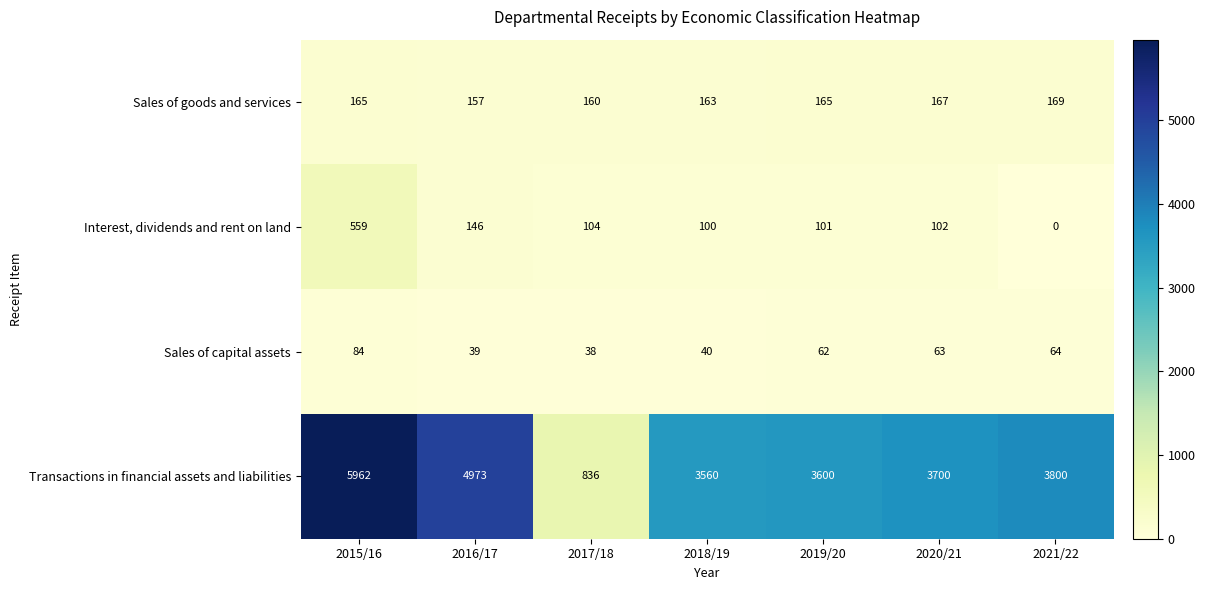

Is it true that Sales of goods and services equals 157 at 2016/17?

True